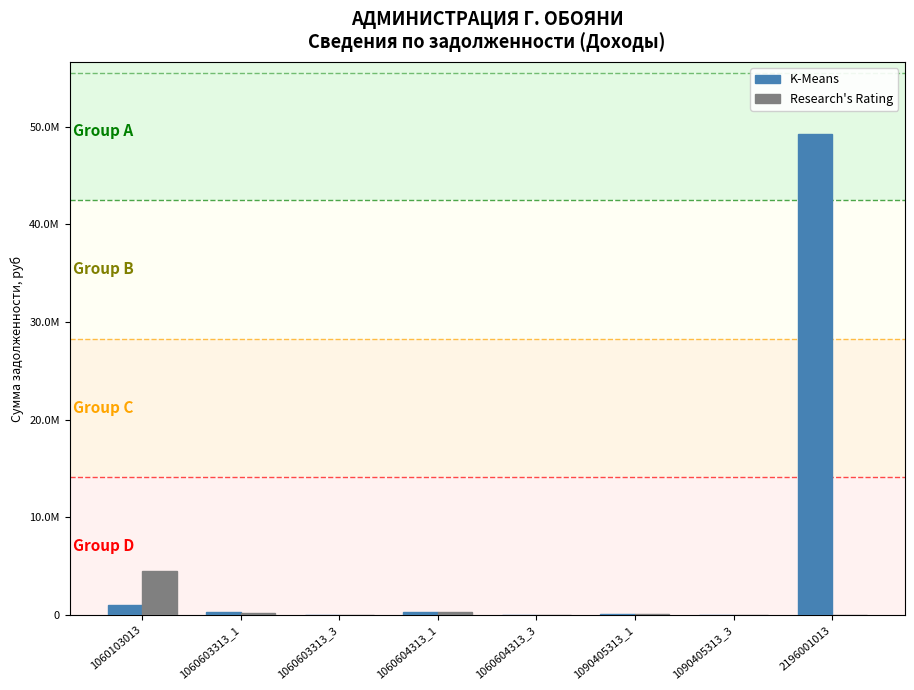

What is the sum of the Research's Rating values at 1060604313_1 and 1060604313_3?

334127.3